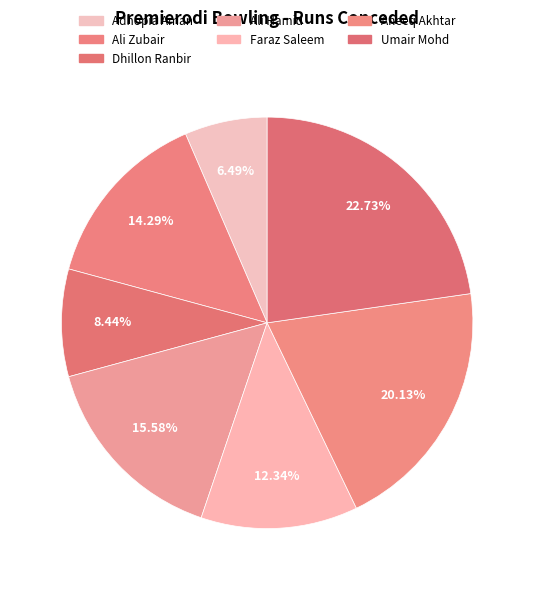

How much of the chart is everything except Umair Mohd?

77.3%